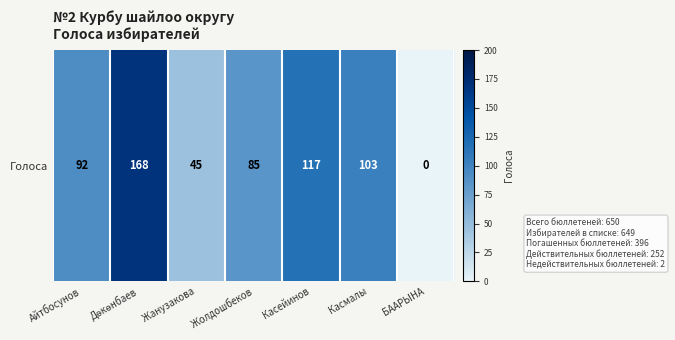

What is the maximum value shown in the chart?

168